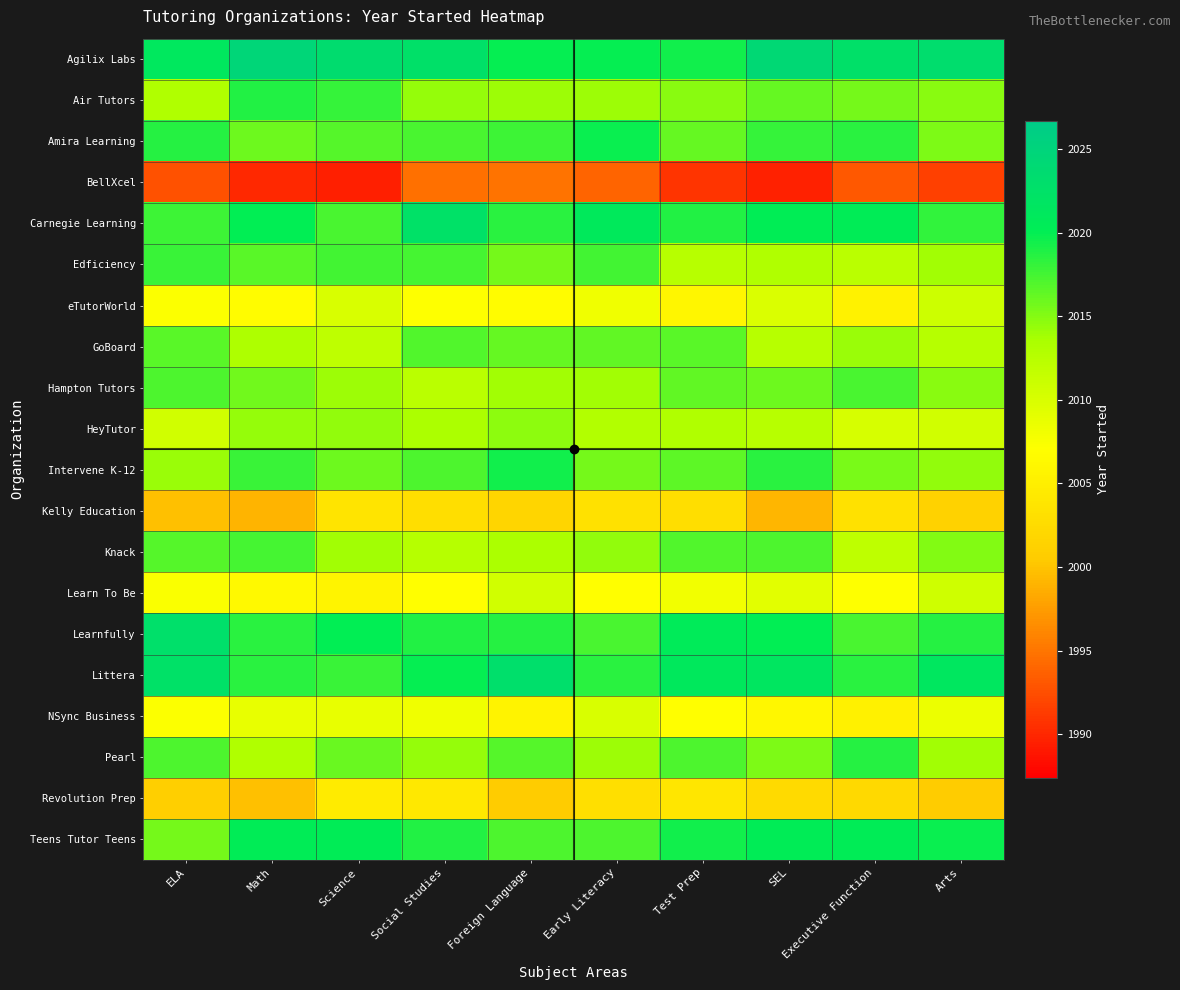

Reading right to left, transcribe all the data shown in this chart.

Agilix Labs: Arts=2023.2	Executive Function=2022.6	SEL=2024.2	Test Prep=2019.3	Early Literacy=2019.9	Foreign Language=2019.9	Social Studies=2022.6	Science=2023.4	Math=2024.7	ELA=2021.2
Air Tutors: Arts=2014.7	Executive Function=2015.6	SEL=2016.1	Test Prep=2014.8	Early Literacy=2014.1	Foreign Language=2014.1	Social Studies=2014.3	Science=2018.0	Math=2018.8	ELA=2013.1
Amira Learning: Arts=2015.3	Executive Function=2018.6	SEL=2018.1	Test Prep=2016.2	Early Literacy=2019.7	Foreign Language=2017.7	Social Studies=2017.2	Science=2016.8	Math=2015.8	ELA=2018.7
BellXcel: Arts=1991.6	Executive Function=1993.1	SEL=1989.6	Test Prep=1990.8	Early Literacy=1993.9	Foreign Language=1994.8	Social Studies=1994.7	Science=1989.4	Math=1990.0	ELA=1992.6
Carnegie Learning: Arts=2018.1	Executive Function=2020.3	SEL=2020.1	Test Prep=2018.9	Early Literacy=2021.0	Foreign Language=2018.6	Social Studies=2022.5	Science=2017.2	Math=2020.0	ELA=2017.7
Edficiency: Arts=2014.0	Executive Function=2012.3	SEL=2013.2	Test Prep=2012.5	Early Literacy=2017.5	Foreign Language=2015.6	Social Studies=2017.4	Science=2017.6	Math=2016.7	ELA=2017.8
eTutorWorld: Arts=2010.9	Executive Function=2005.4	SEL=2009.8	Test Prep=2005.8	Early Literacy=2008.3	Foreign Language=2006.7	Social Studies=2007.1	Science=2010.0	Math=2006.6	ELA=2007.3
GoBoard: Arts=2012.7	Executive Function=2014.2	SEL=2012.4	Test Prep=2016.6	Early Literacy=2016.4	Foreign Language=2016.2	Social Studies=2016.9	Science=2012.0	Math=2013.2	ELA=2016.6
Hampton Tutors: Arts=2014.8	Executive Function=2017.3	SEL=2015.8	Test Prep=2016.4	Early Literacy=2014.0	Foreign Language=2013.9	Social Studies=2012.4	Science=2014.0	Math=2015.7	ELA=2017.2
HeyTutor: Arts=2010.6	Executive Function=2010.2	SEL=2012.6	Test Prep=2013.1	Early Literacy=2013.0	Foreign Language=2014.6	Social Studies=2013.4	Science=2014.6	Math=2014.3	ELA=2010.7
Intervene K-12: Arts=2014.5	Executive Function=2015.4	SEL=2018.5	Test Prep=2016.5	Early Literacy=2015.5	Foreign Language=2019.4	Social Studies=2017.1	Science=2015.9	Math=2017.8	ELA=2014.2
Kelly Education: Arts=2001.2	Executive Function=2003.4	SEL=1999.1	Test Prep=2002.8	Early Literacy=2003.2	Foreign Language=2001.8	Social Studies=2002.8	Science=2003.6	Math=1999.0	ELA=1999.7
Knack: Arts=2015.1	Executive Function=2012.0	SEL=2017.2	Test Prep=2016.9	Early Literacy=2014.6	Foreign Language=2013.4	Social Studies=2012.7	Science=2013.9	Math=2017.4	ELA=2016.8
Learn To Be: Arts=2010.8	Executive Function=2007.2	SEL=2009.2	Test Prep=2008.1	Early Literacy=2006.9	Foreign Language=2010.7	Social Studies=2007.0	Science=2005.7	Math=2006.3	ELA=2007.5
Learnfully: Arts=2018.7	Executive Function=2017.3	SEL=2020.0	Test Prep=2020.7	Early Literacy=2017.2	Foreign Language=2018.7	Social Studies=2018.8	Science=2020.0	Math=2018.5	ELA=2022.8
Littera: Arts=2021.4	Executive Function=2018.4	SEL=2021.6	Test Prep=2021.0	Early Literacy=2018.5	Foreign Language=2022.9	Social Studies=2019.9	Science=2017.9	Math=2018.4	ELA=2022.4
NSync Business: Arts=2008.5	Executive Function=2005.2	SEL=2006.1	Test Prep=2006.9	Early Literacy=2010.0	Foreign Language=2005.5	Social Studies=2008.2	Science=2008.8	Math=2008.8	ELA=2007.2
Pearl: Arts=2013.8	Executive Function=2018.6	SEL=2015.3	Test Prep=2017.1	Early Literacy=2014.0	Foreign Language=2016.9	Social Studies=2014.4	Science=2016.1	Math=2013.1	ELA=2017.1
Revolution Prep: Arts=2000.5	Executive Function=2002.2	SEL=2002.3	Test Prep=2003.9	Early Literacy=2003.0	Foreign Language=2000.5	Social Studies=2004.3	Science=2004.5	Math=1999.7	ELA=2001.0
Teens Tutor Teens: Arts=2019.7	Executive Function=2020.3	SEL=2020.4	Test Prep=2019.4	Early Literacy=2017.1	Foreign Language=2017.0	Social Studies=2018.8	Science=2020.4	Math=2020.4	ELA=2015.6